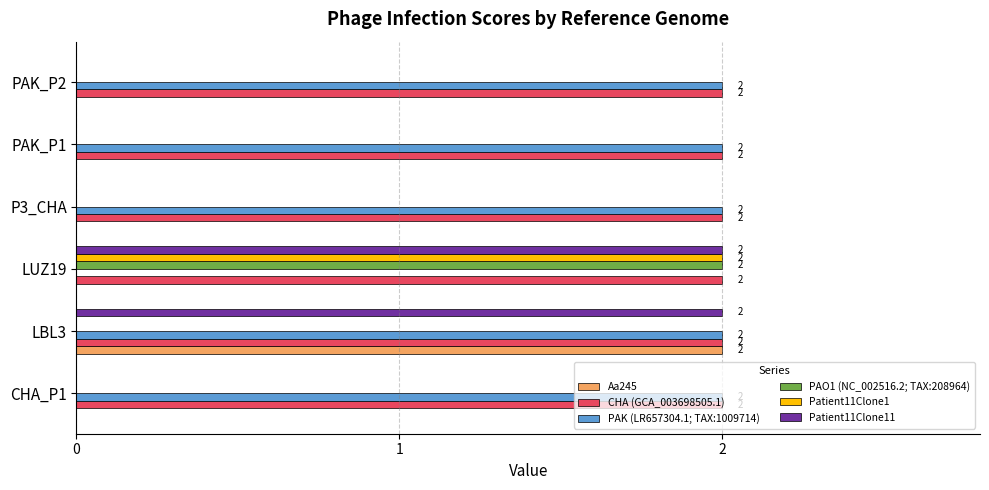

True or false: Aa245 has a value of 3 at LBL3.

False